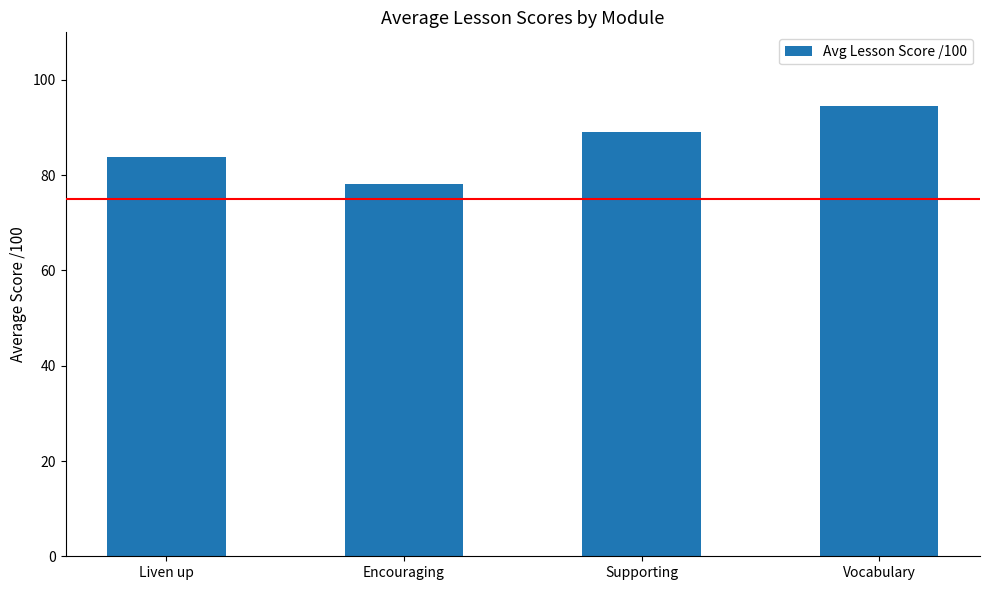

What is the ratio of the value at Liven up to the value at Supporting?

0.9